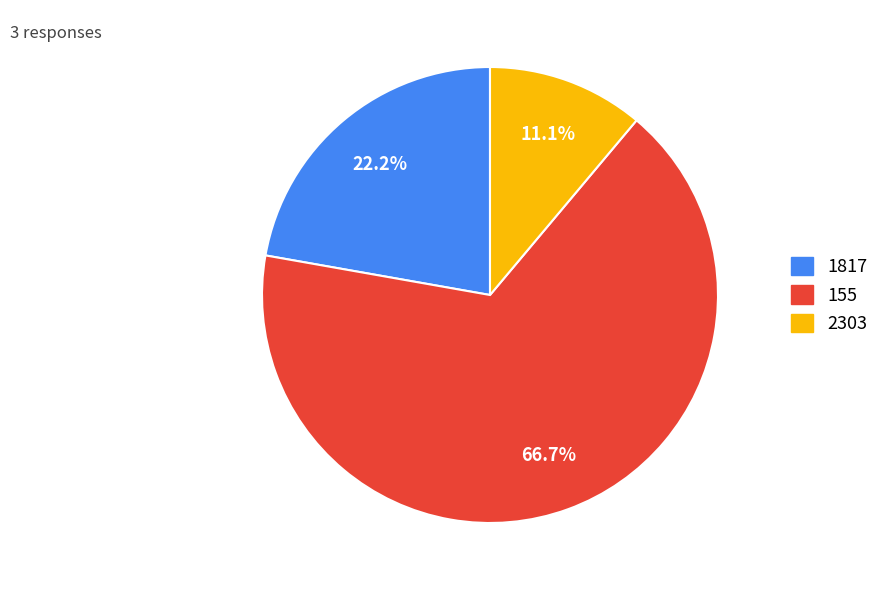

To the nearest percent, what is the difference between the 1817 and 2303 slice percentages?

11%